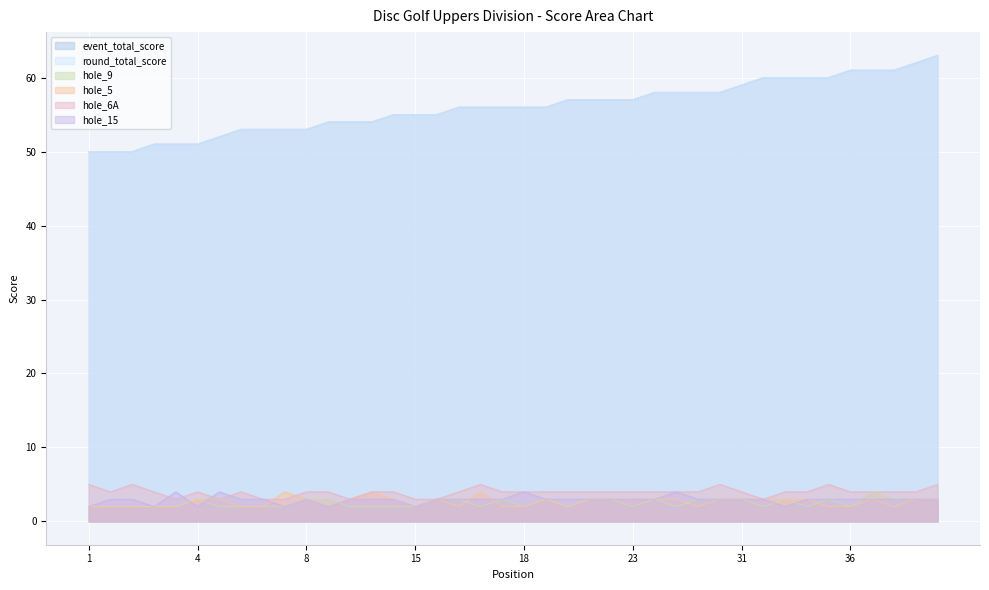

After their last crossing, which series has the higher values: hole_5 or hole_6A?

hole_6A